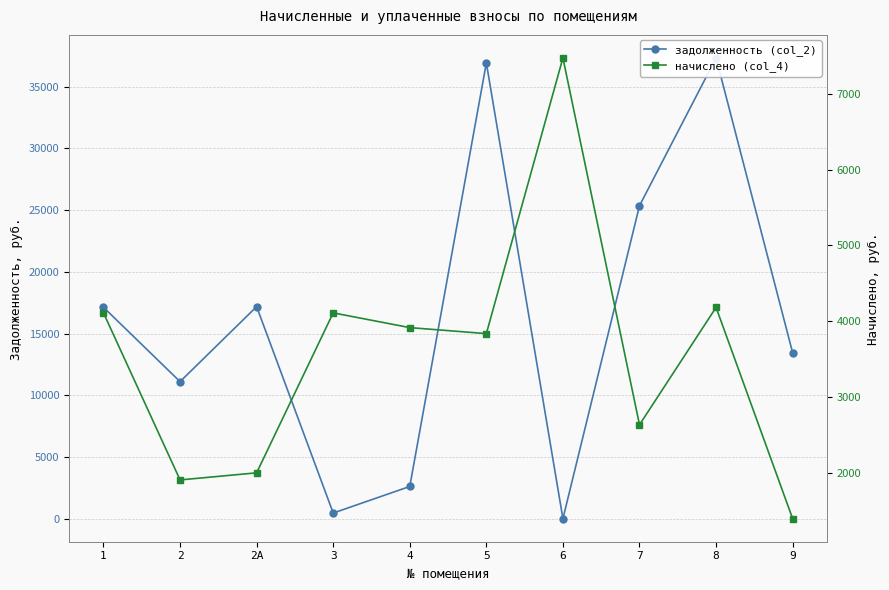

Where do задолженность (col_2) and начислено (col_4) first cross each other?

2А and 3